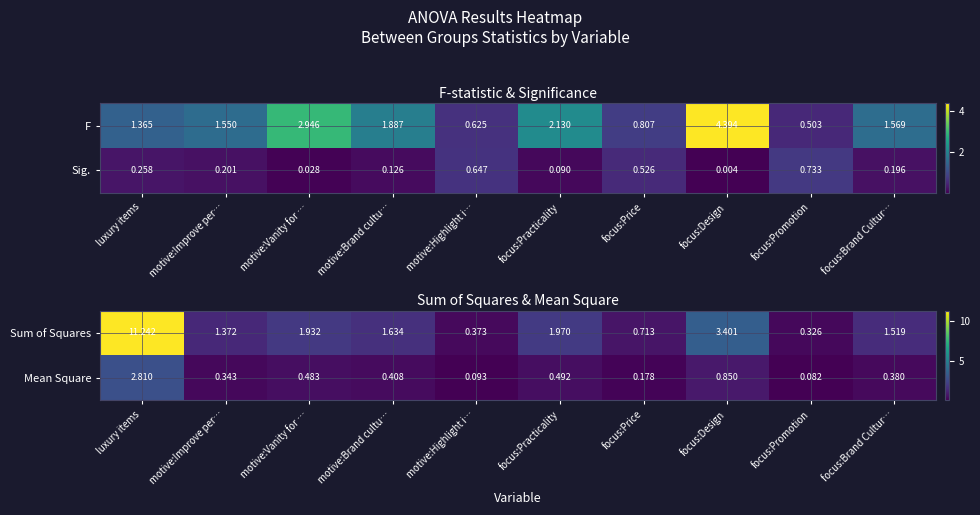

At which label is Mean Square closest to 1?

focus:Design